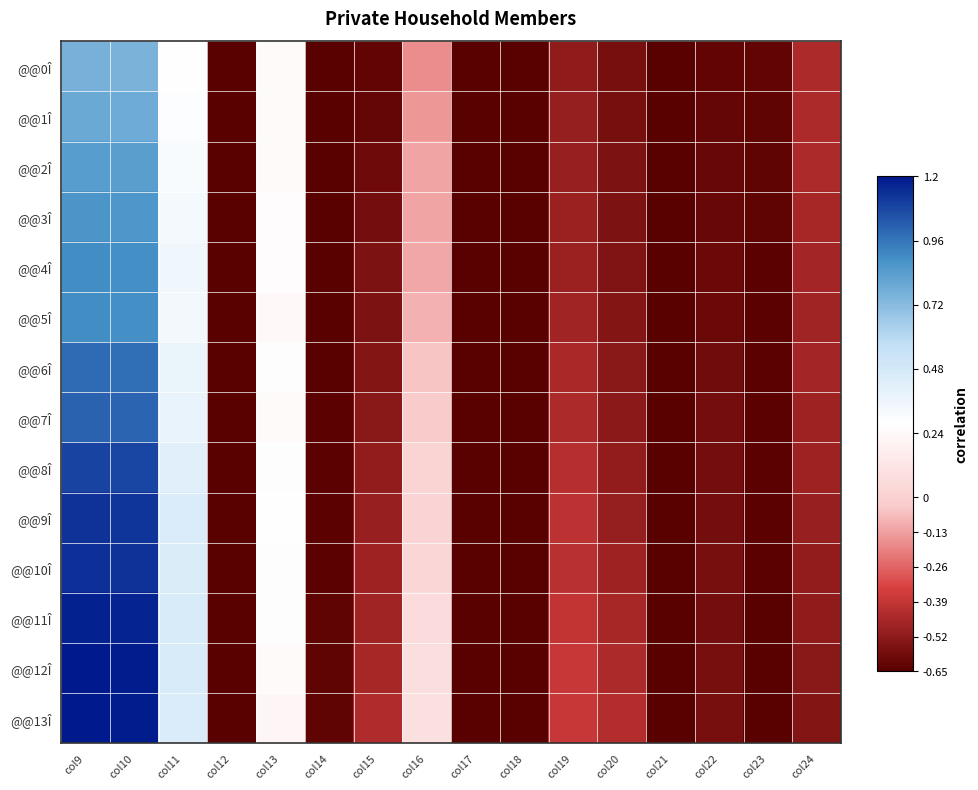

Reading left to right, what are all the values shown in this chart?

@@0Î: col9=0.8	col10=0.8	col11=0.3	col12=-0.7	col13=0.2	col14=-0.6	col15=-0.6	col16=-0.2	col17=-0.7	col18=-0.7	col19=-0.5	col20=-0.6	col21=-0.6	col22=-0.6	col23=-0.6	col24=-0.4
@@1Î: col9=0.8	col10=0.8	col11=0.3	col12=-0.7	col13=0.3	col14=-0.6	col15=-0.6	col16=-0.2	col17=-0.7	col18=-0.7	col19=-0.5	col20=-0.6	col21=-0.6	col22=-0.6	col23=-0.6	col24=-0.4
@@2Î: col9=0.8	col10=0.8	col11=0.3	col12=-0.7	col13=0.3	col14=-0.6	col15=-0.6	col16=-0.1	col17=-0.7	col18=-0.7	col19=-0.5	col20=-0.6	col21=-0.6	col22=-0.6	col23=-0.6	col24=-0.4
@@3Î: col9=0.9	col10=0.9	col11=0.3	col12=-0.7	col13=0.3	col14=-0.6	col15=-0.6	col16=-0.1	col17=-0.7	col18=-0.7	col19=-0.5	col20=-0.6	col21=-0.6	col22=-0.6	col23=-0.6	col24=-0.5
@@4Î: col9=0.9	col10=0.9	col11=0.4	col12=-0.7	col13=0.3	col14=-0.6	col15=-0.6	col16=-0.1	col17=-0.7	col18=-0.7	col19=-0.5	col20=-0.6	col21=-0.6	col22=-0.6	col23=-0.6	col24=-0.5
@@5Î: col9=0.9	col10=0.9	col11=0.3	col12=-0.7	col13=0.2	col14=-0.6	col15=-0.6	col16=-0.1	col17=-0.7	col18=-0.7	col19=-0.5	col20=-0.5	col21=-0.6	col22=-0.6	col23=-0.6	col24=-0.5
@@6Î: col9=1.0	col10=1.0	col11=0.4	col12=-0.7	col13=0.3	col14=-0.6	col15=-0.5	col16=-0.0	col17=-0.7	col18=-0.7	col19=-0.5	col20=-0.5	col21=-0.6	col22=-0.6	col23=-0.6	col24=-0.5
@@7Î: col9=1.0	col10=1.0	col11=0.4	col12=-0.7	col13=0.3	col14=-0.6	col15=-0.5	col16=-0.0	col17=-0.7	col18=-0.7	col19=-0.4	col20=-0.5	col21=-0.6	col22=-0.6	col23=-0.6	col24=-0.5
@@8Î: col9=1.1	col10=1.1	col11=0.4	col12=-0.7	col13=0.3	col14=-0.6	col15=-0.5	col16=0.0	col17=-0.7	col18=-0.7	col19=-0.4	col20=-0.5	col21=-0.6	col22=-0.6	col23=-0.6	col24=-0.5
@@9Î: col9=1.1	col10=1.1	col11=0.5	col12=-0.7	col13=0.3	col14=-0.6	col15=-0.5	col16=0.0	col17=-0.7	col18=-0.7	col19=-0.4	col20=-0.5	col21=-0.6	col22=-0.6	col23=-0.6	col24=-0.5
@@10Î: col9=1.1	col10=1.1	col11=0.4	col12=-0.7	col13=0.3	col14=-0.6	col15=-0.5	col16=0.0	col17=-0.7	col18=-0.7	col19=-0.4	col20=-0.5	col21=-0.6	col22=-0.6	col23=-0.6	col24=-0.5
@@11Î: col9=1.2	col10=1.2	col11=0.5	col12=-0.7	col13=0.3	col14=-0.6	col15=-0.5	col16=0.1	col17=-0.7	col18=-0.7	col19=-0.4	col20=-0.5	col21=-0.6	col22=-0.6	col23=-0.6	col24=-0.5
@@12Î: col9=1.2	col10=1.2	col11=0.5	col12=-0.7	col13=0.2	col14=-0.6	col15=-0.5	col16=0.1	col17=-0.7	col18=-0.7	col19=-0.4	col20=-0.4	col21=-0.6	col22=-0.6	col23=-0.6	col24=-0.5
@@13Î: col9=1.2	col10=1.2	col11=0.5	col12=-0.7	col13=0.2	col14=-0.6	col15=-0.4	col16=0.1	col17=-0.7	col18=-0.7	col19=-0.4	col20=-0.4	col21=-0.6	col22=-0.6	col23=-0.6	col24=-0.5